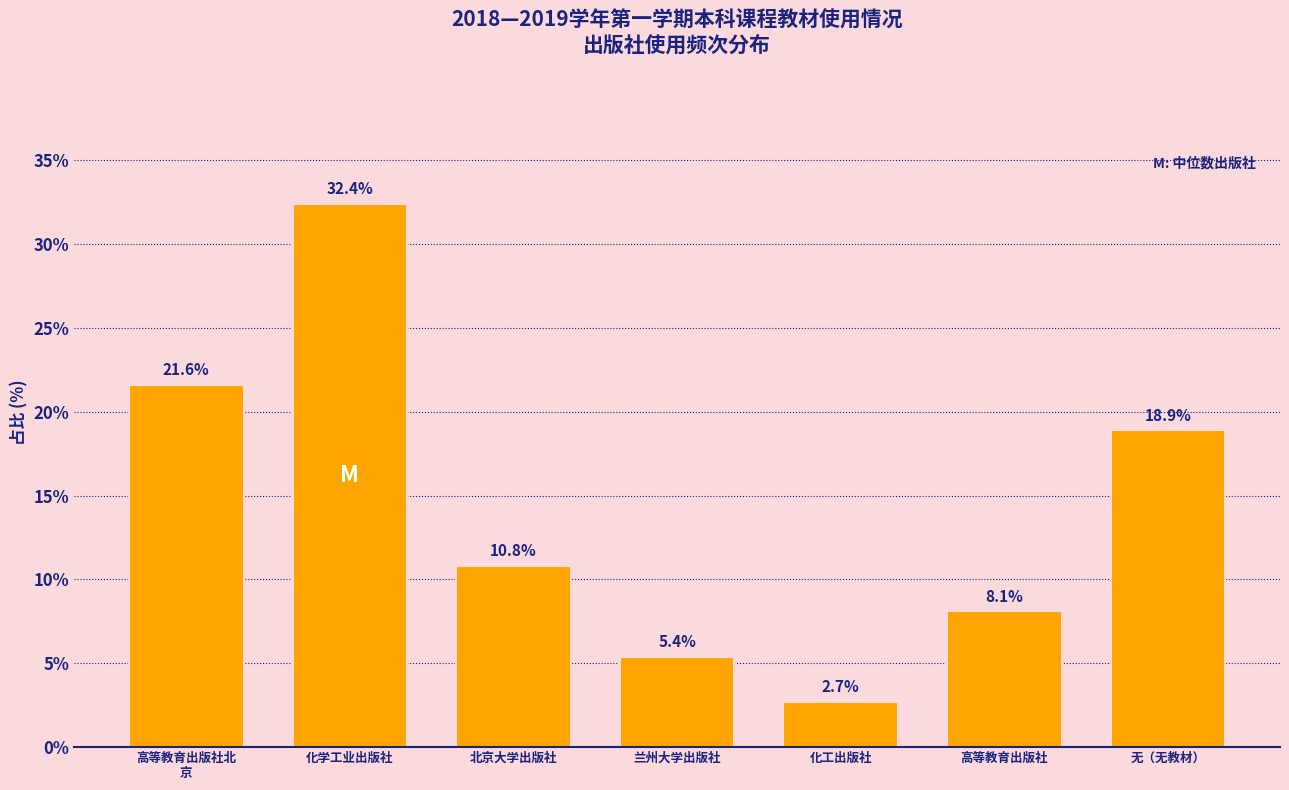

Reading left to right, transcribe all the data shown in this chart.

21.6	32.4	10.8	5.4	2.7	8.1	18.9